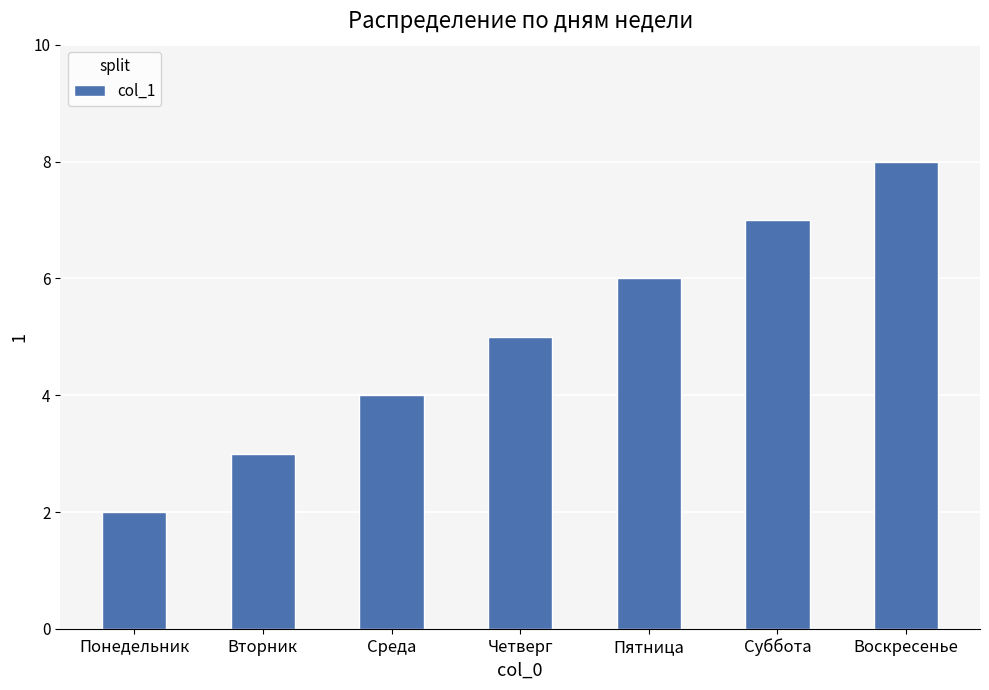

The value at Понедельник is 1. True or false?

False